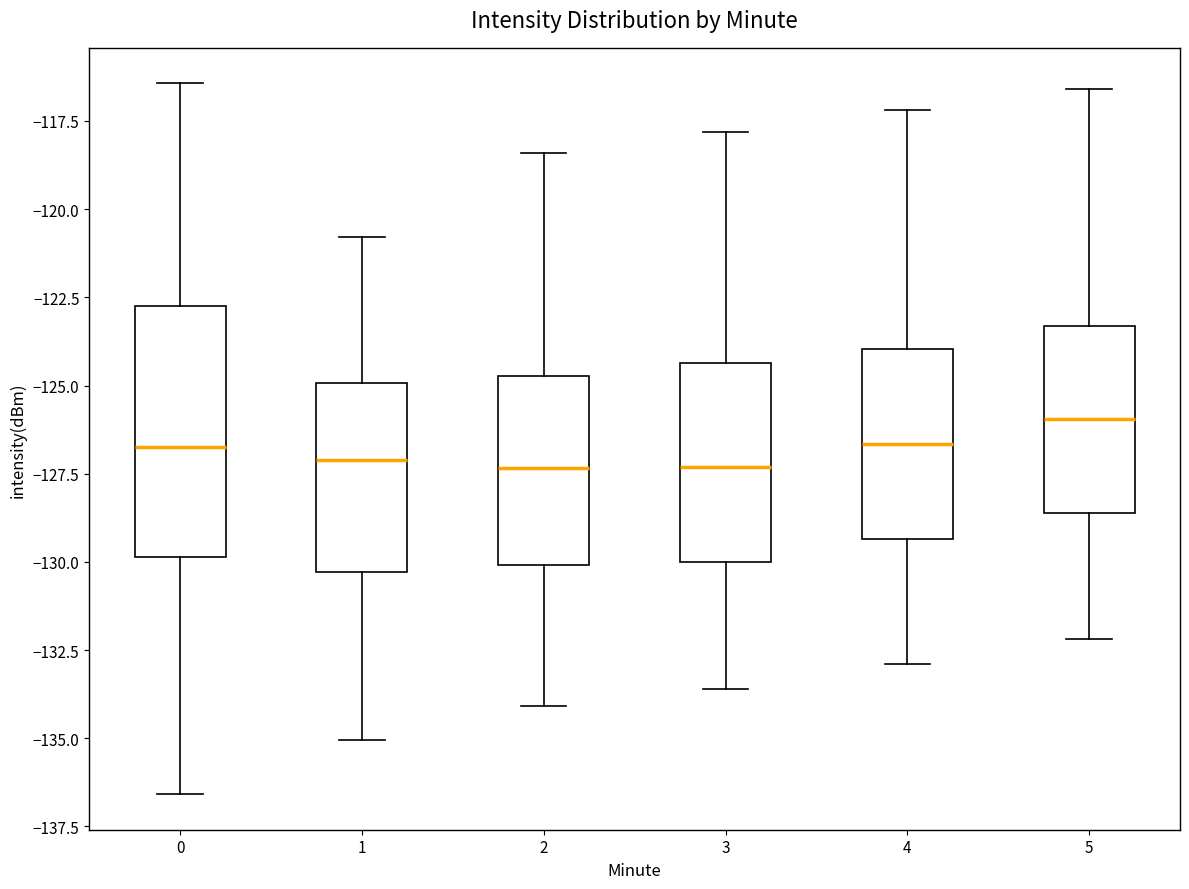

Reading left to right, transcribe this box plot: for each box, give where its median line is, the range the box spans, and where its two whiskers end, as read against the y-axis. The values are not printed on the chart, so give them approximately, as read against the axis.

0: median -127.0, box -130.0 to -122.5, whiskers -136.5 to -116.5
1: median -127.0, box -130.5 to -125.0, whiskers -135.0 to -121.0
2: median -127.5, box -130.0 to -124.5, whiskers -134.0 to -118.5
3: median -127.5, box -130.0 to -124.5, whiskers -133.5 to -118.0
4: median -126.5, box -129.5 to -124.0, whiskers -133.0 to -117.0
5: median -126.0, box -128.5 to -123.5, whiskers -132.0 to -116.5